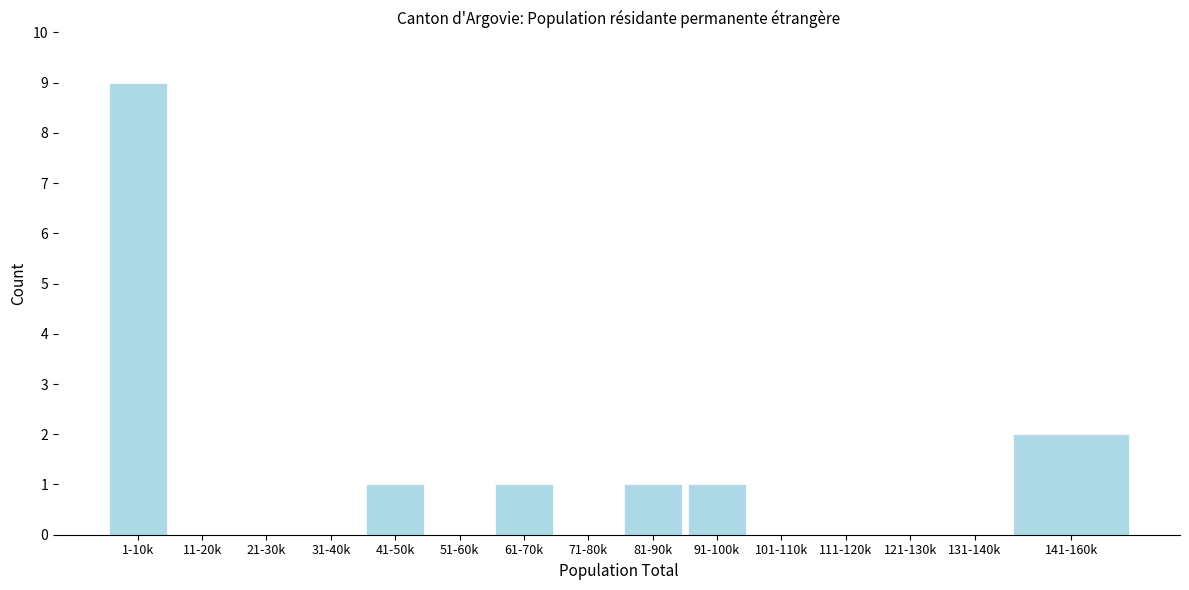

Reading left to right, transcribe all the data shown in this chart.

1-10k=9	11-20k=0	21-30k=0	31-40k=0	41-50k=1	51-60k=0	61-70k=1	71-80k=0	81-90k=1	91-100k=1	101-110k=0	111-120k=0	121-130k=0	131-140k=0	141-160k=2